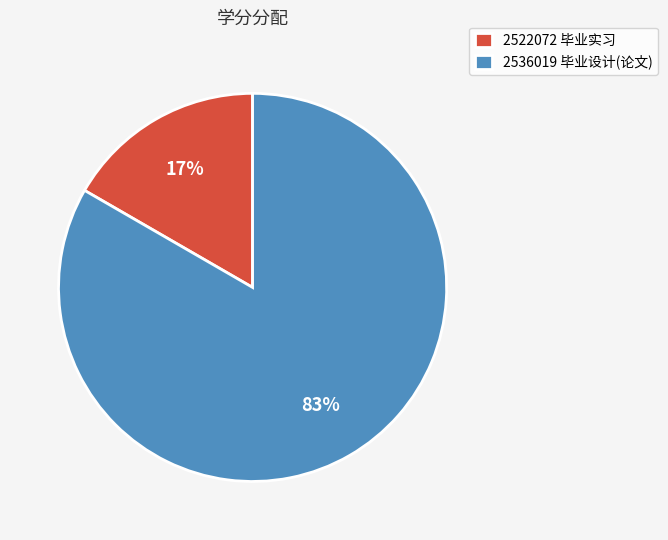

Which has a higher value, 2536019 毕业设计(论文) or 2522072 毕业实习?

2536019 毕业设计(论文)